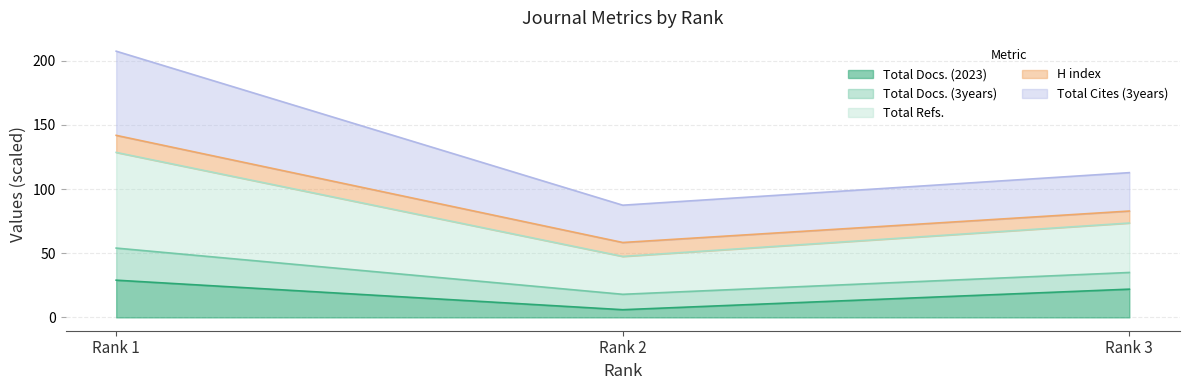

The value of Total Docs. (2023) at Rank 1 is 49.6. True or false?

False